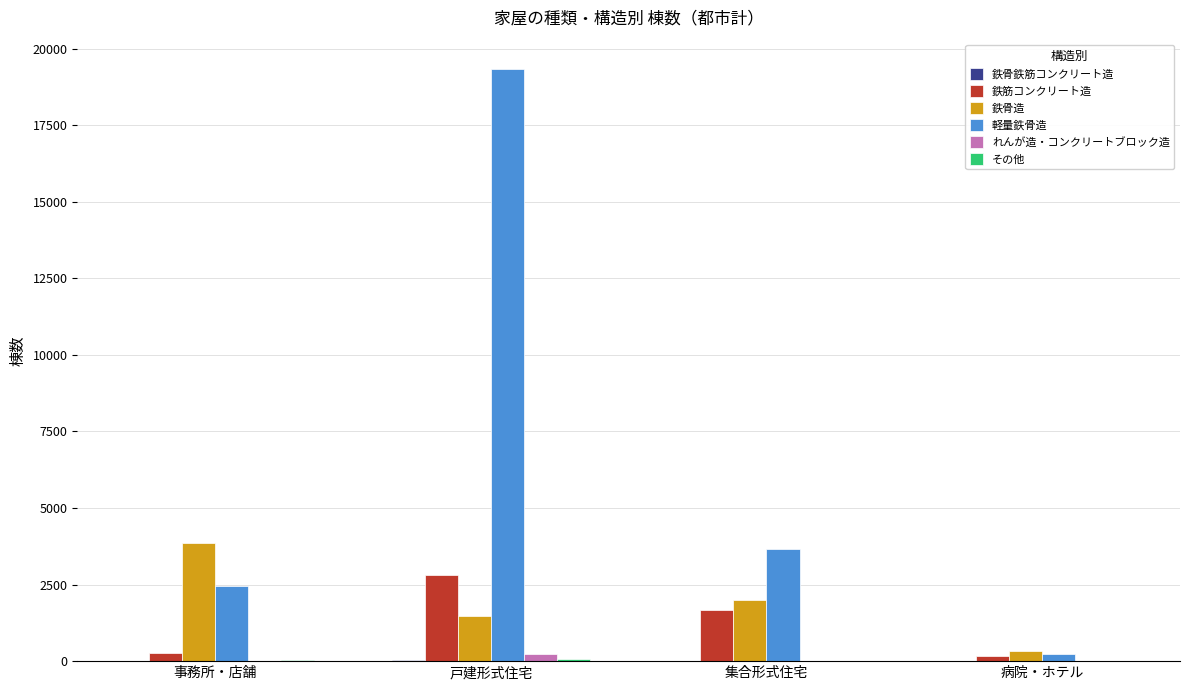

How many series are shown in this chart?

6